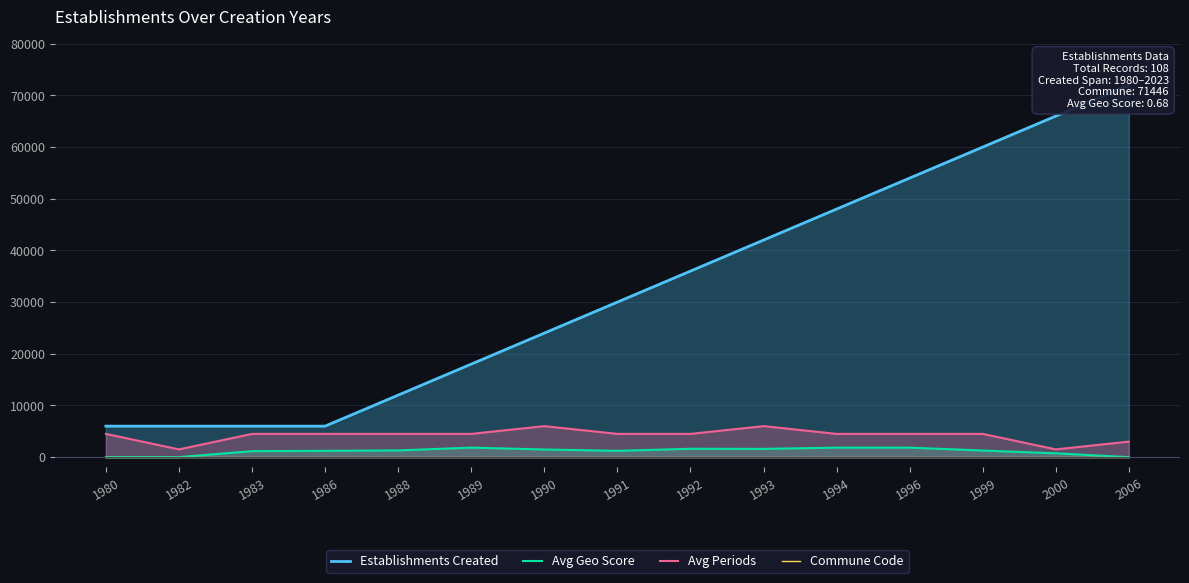

How many interior local valleys does the Avg Geo Score series have?

2